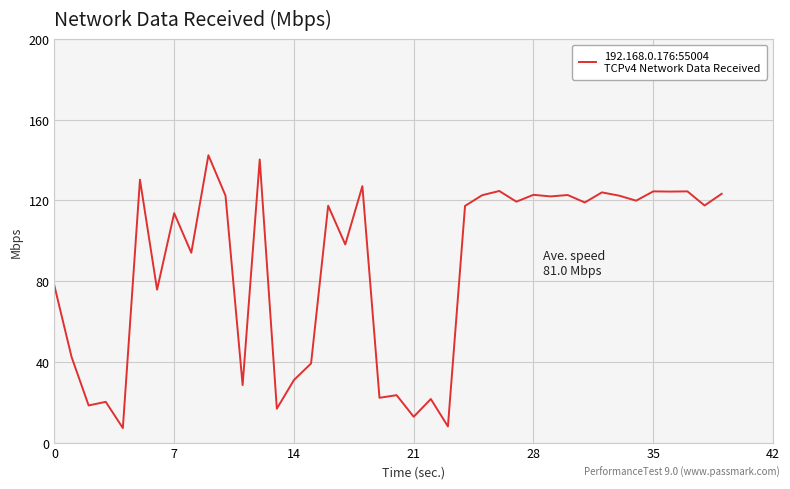

What is the difference between the maximum and minimum values?

135.2